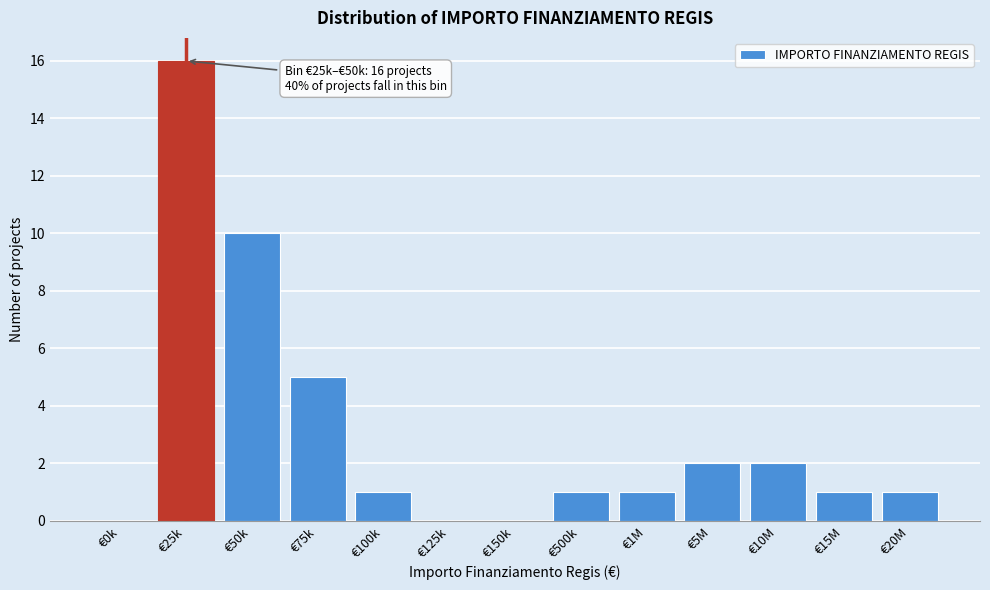

Reading left to right, what are all the values shown in this chart?

€0k=0	€25k=16	€50k=10	€75k=5	€100k=1	€125k=0	€150k=0	€500k=1	€1M=1	€5M=2	€10M=2	€15M=1	€20M=1